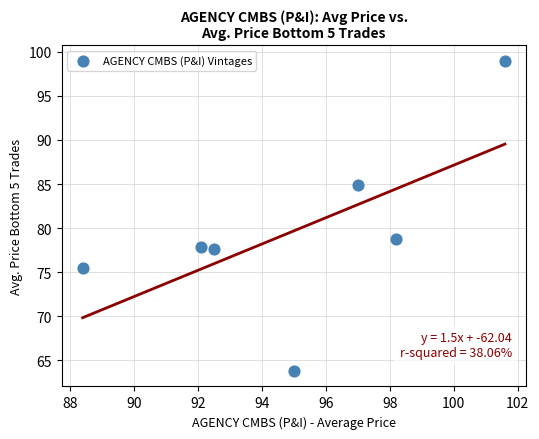

What is the average X value?

95.0